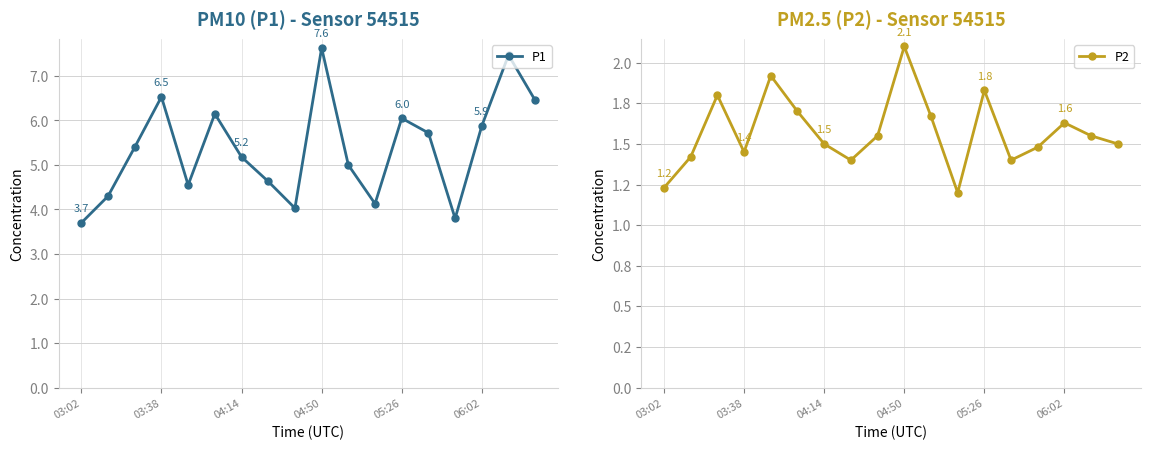

True or false: P1 has more than 1 points higher than both neighbors.

True